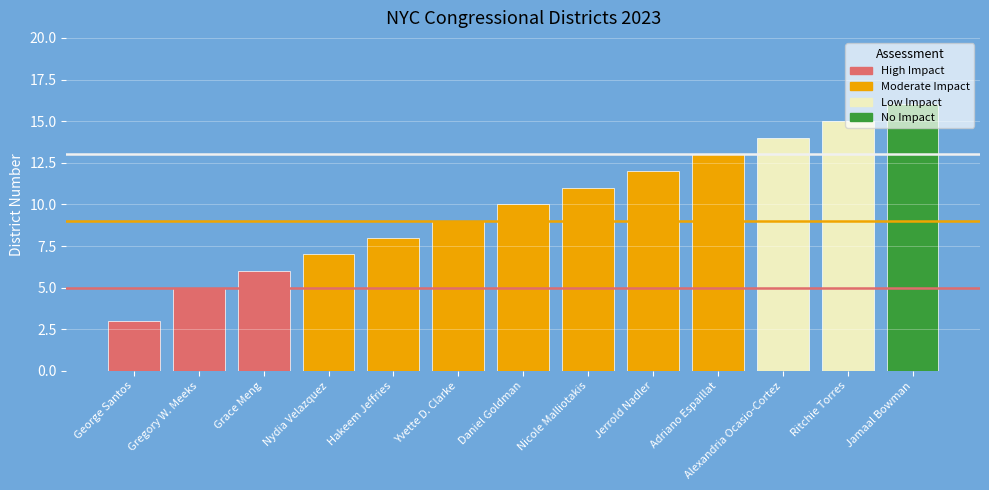

At which label is the value closest to 9?

Yvette D. Clarke